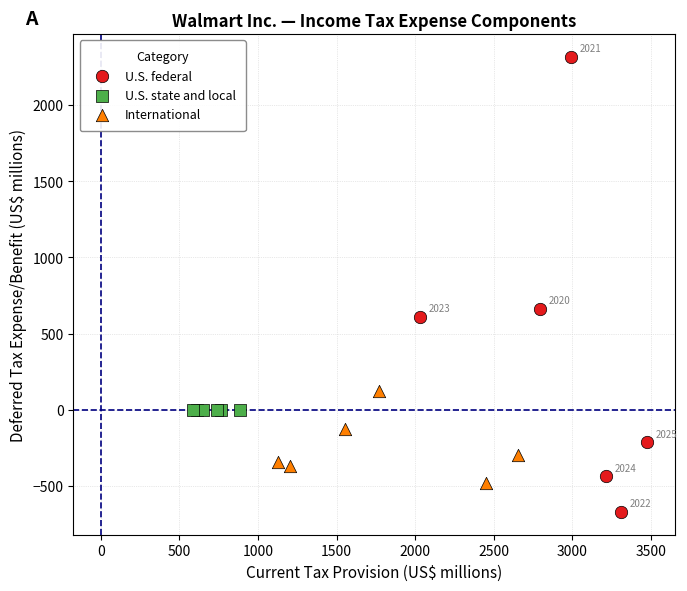

Which series reaches the maximum Y coordinate?

U.S. federal